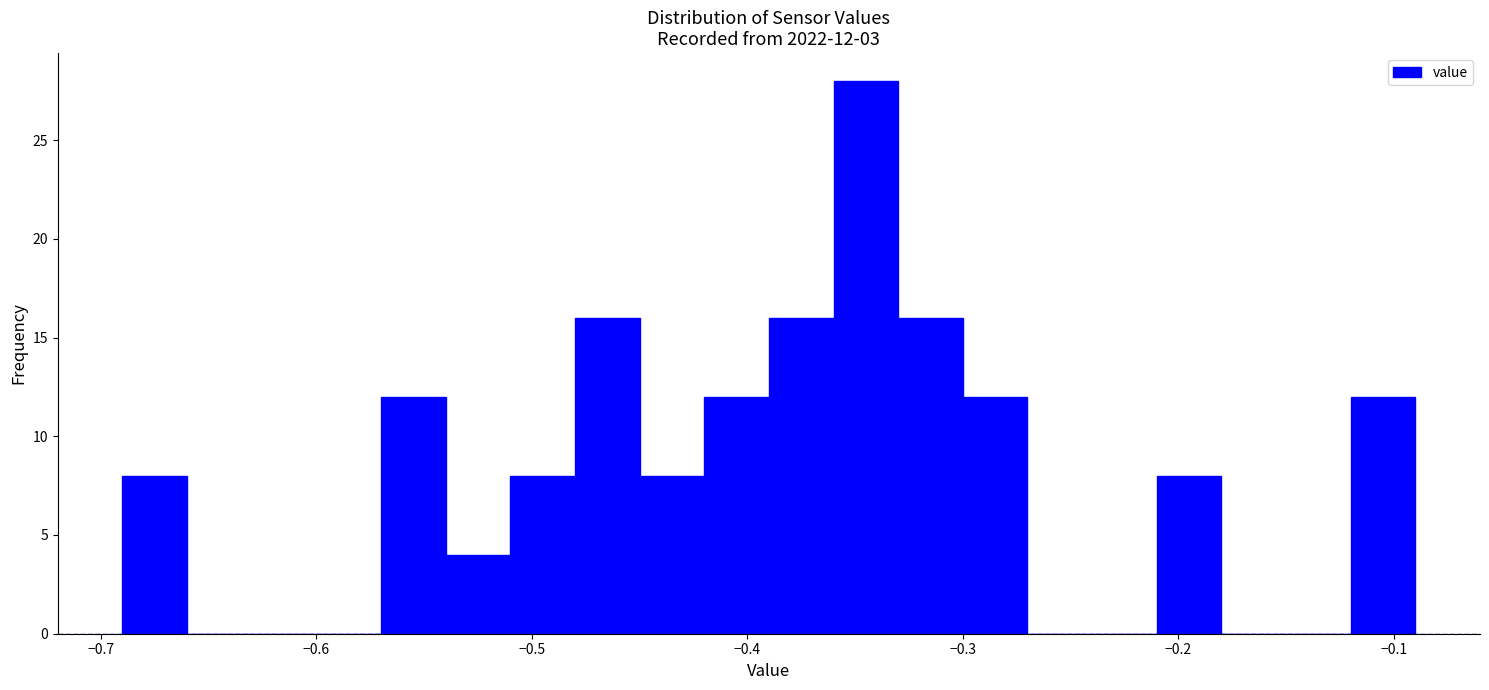

Around what value on the x-axis is the tallest bar? Give the approximate position of its centre, as read against the axis.

-0.34